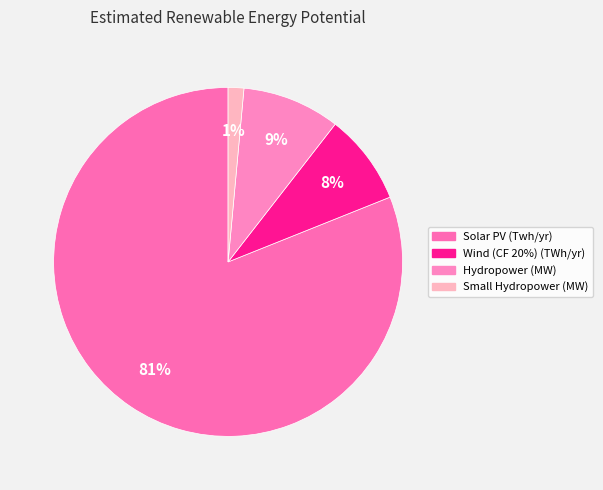

True or false: Hydropower (MW) accounts for 9% of the total.

True